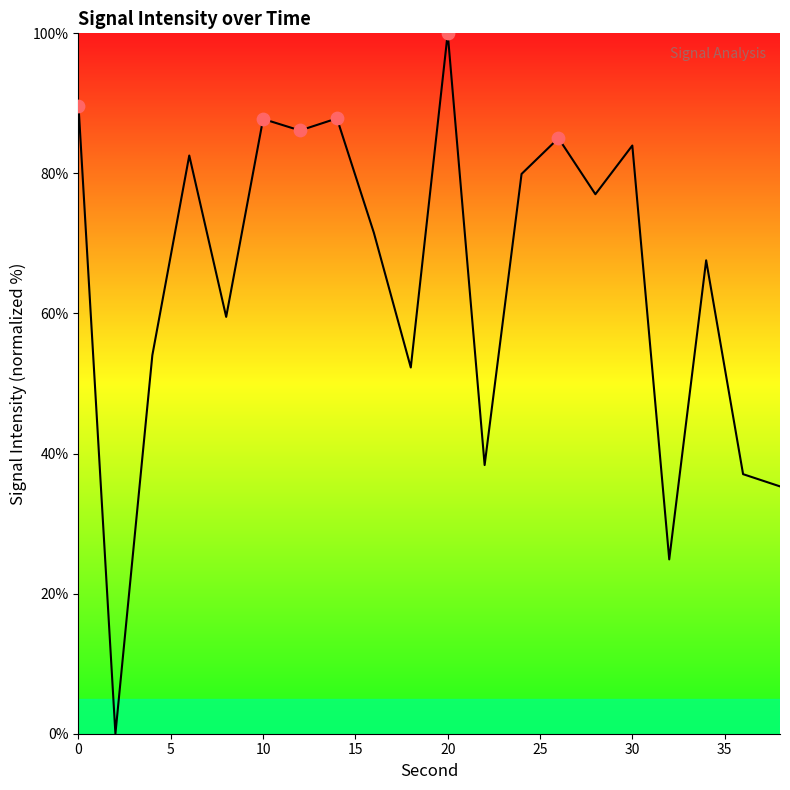

What is the greatest value displayed?

100.0